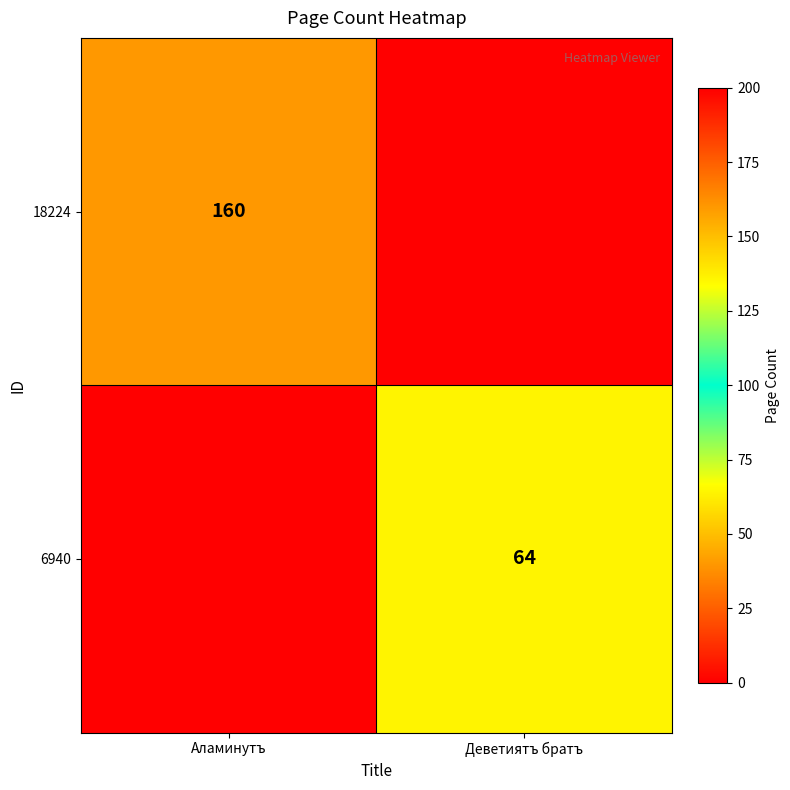

True or false: 6940 has a value of 87 at Деветиятъ братъ.

False